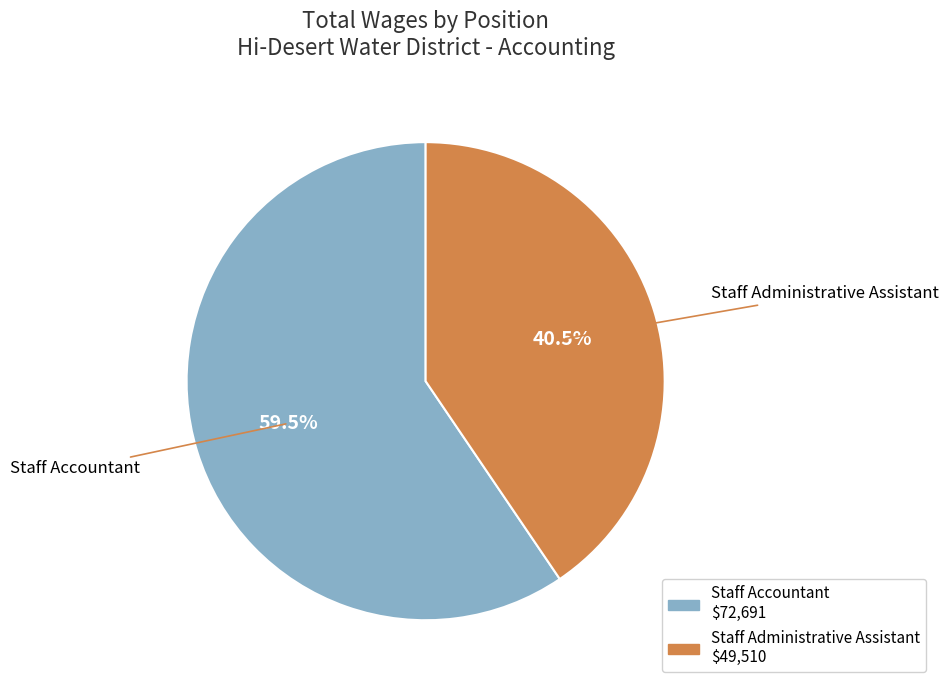

To the nearest percent, what is the average slice percentage?

50%